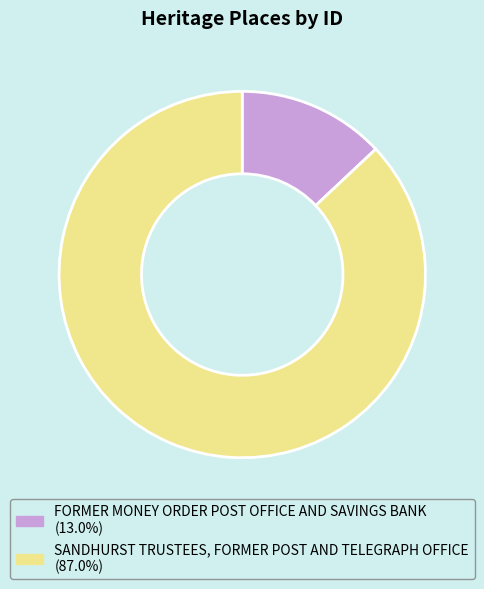

Which slice is the smallest?

FORMER MONEY ORDER POST OFFICE AND SAVINGS BANK